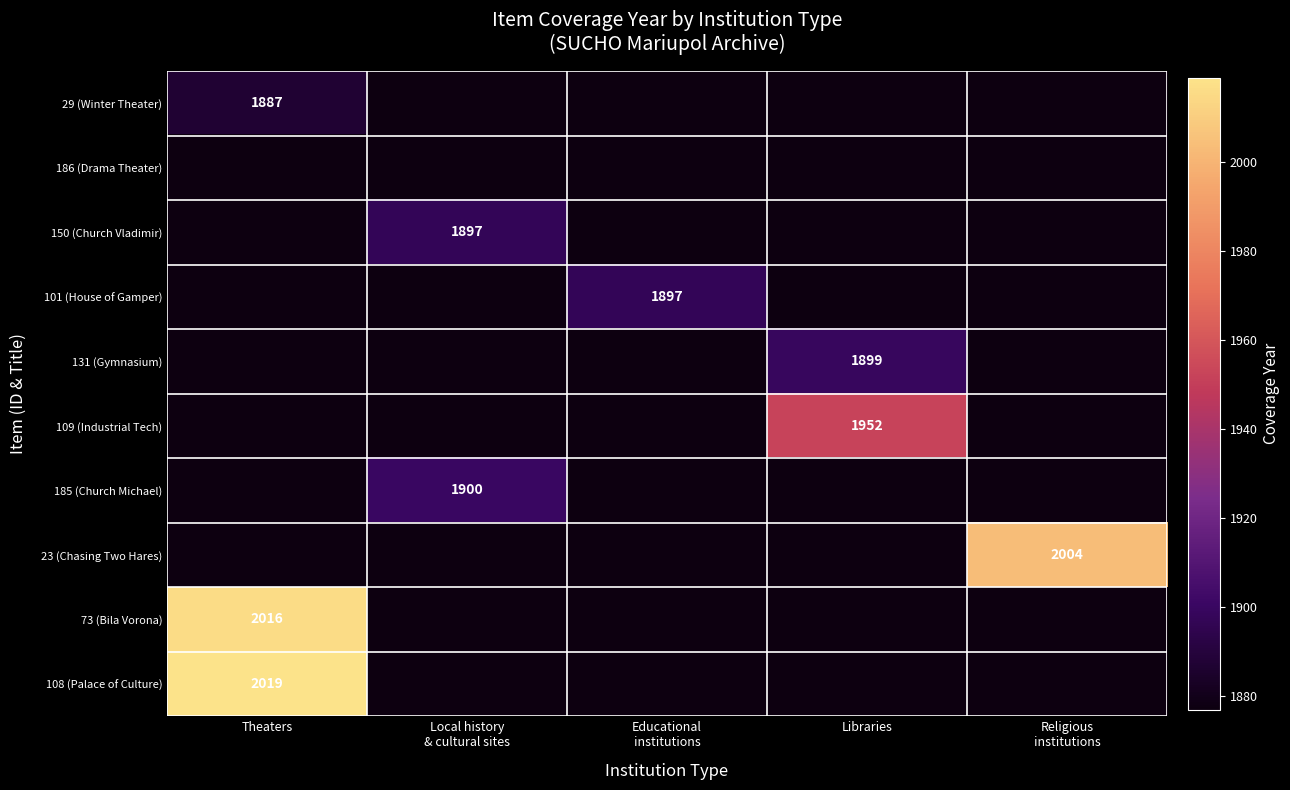

The value of 29 (Winter Theater) at Theaters is 1887. True or false?

True